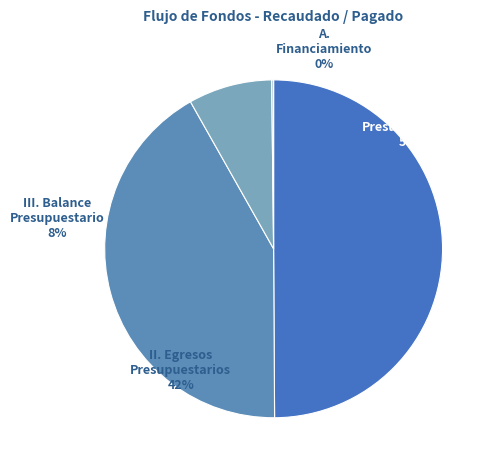

The III. Balance Presupuestario slice represents 17% of the pie. True or false?

False